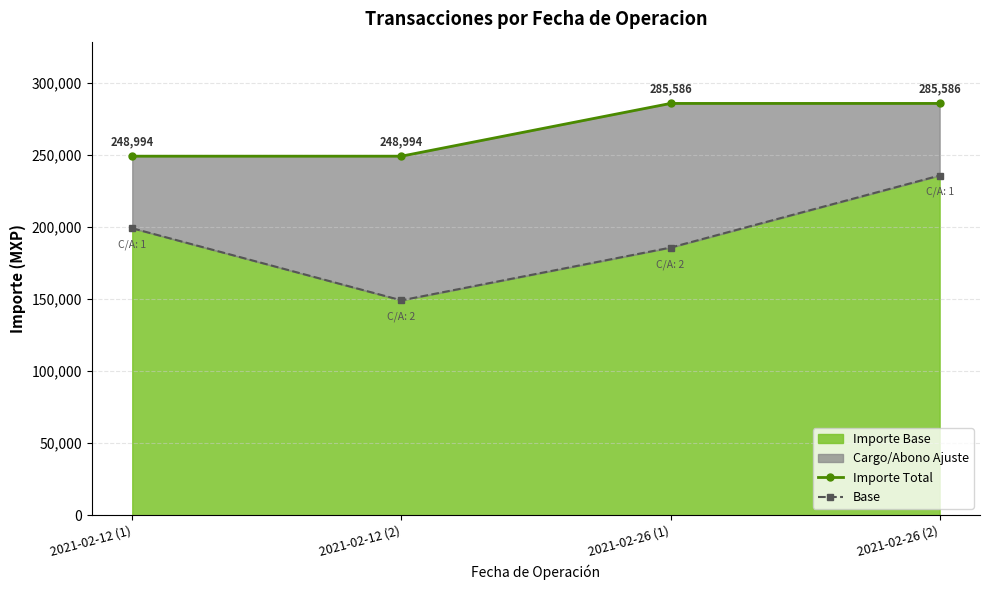

Rank the series by their average value, from lowest to highest.

Base, Importe Total